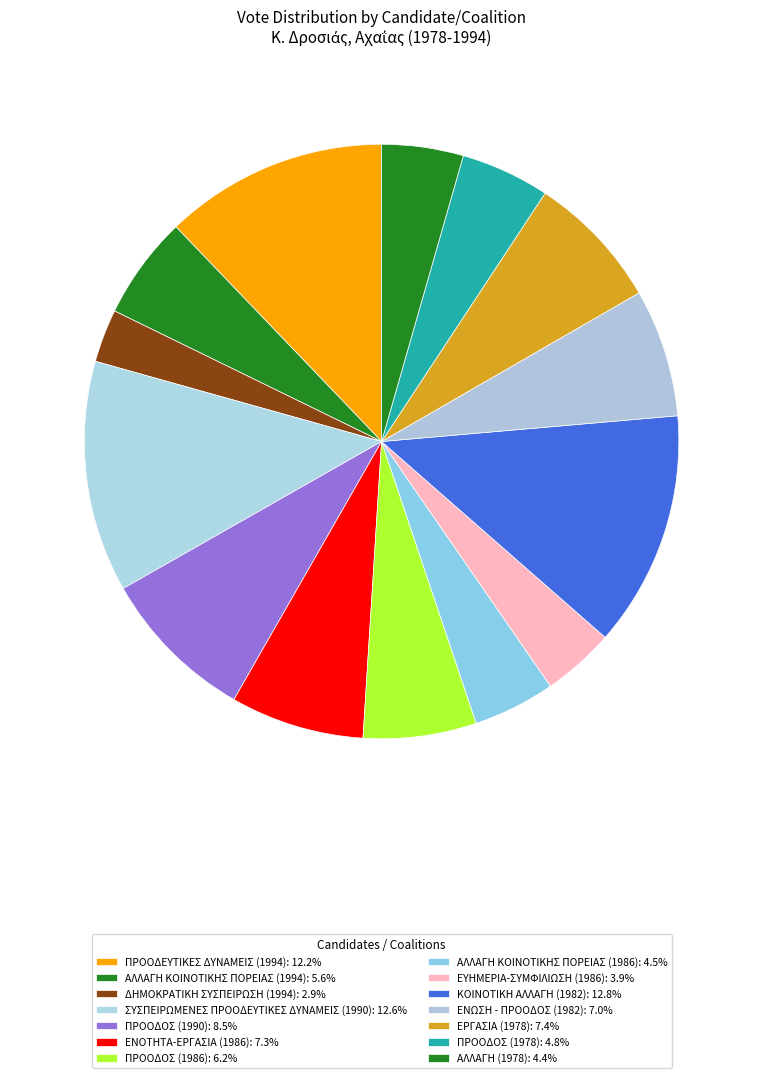

What is the largest slice in the pie chart?

ΚΟΙΝΟΤΙΚΗ ΑΛΛΑΓΗ (1982)